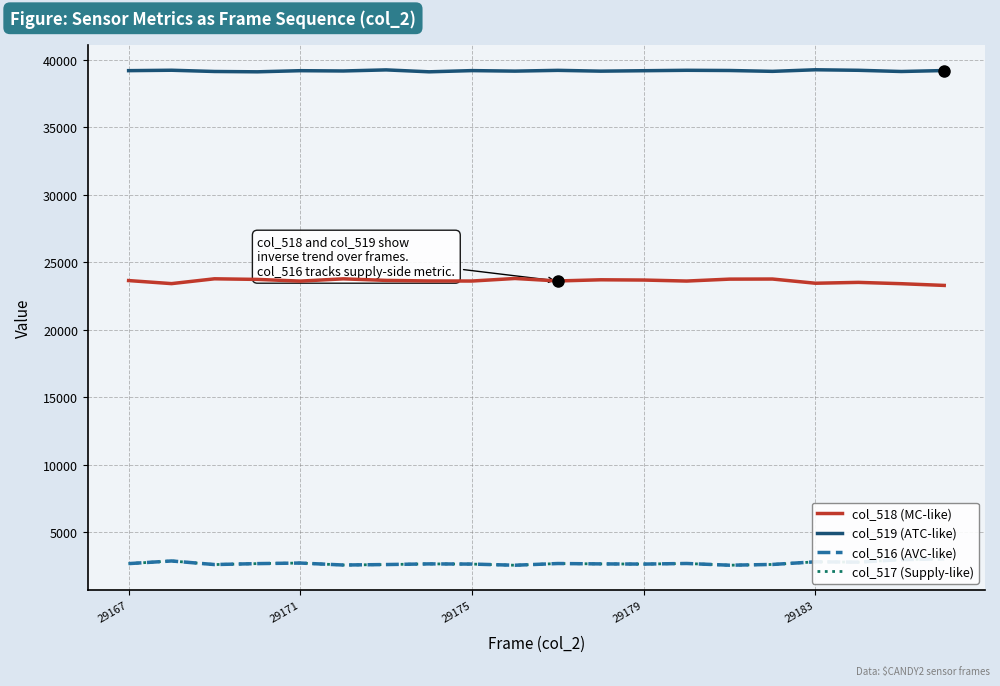

True or false: col_516 (AVC-like) and col_519 (ATC-like) cross at least once.

False